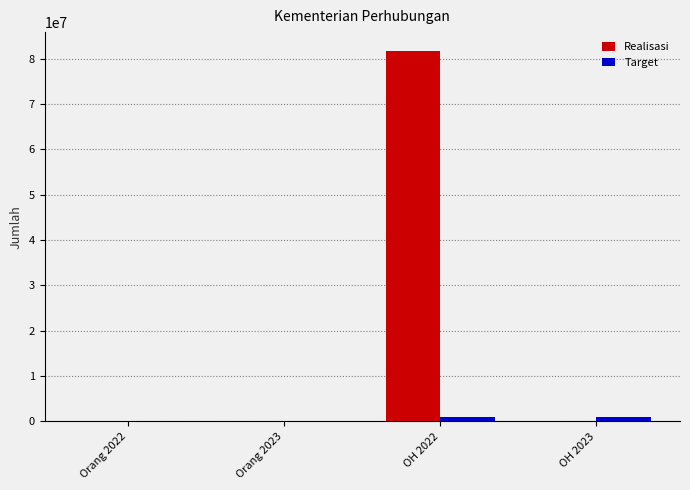

What is the sum of all Realisasi values?

81913431